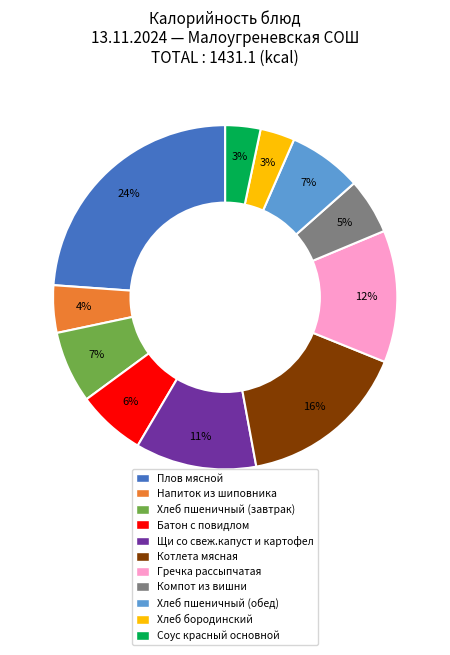

Count the number of slices in the pie.

11